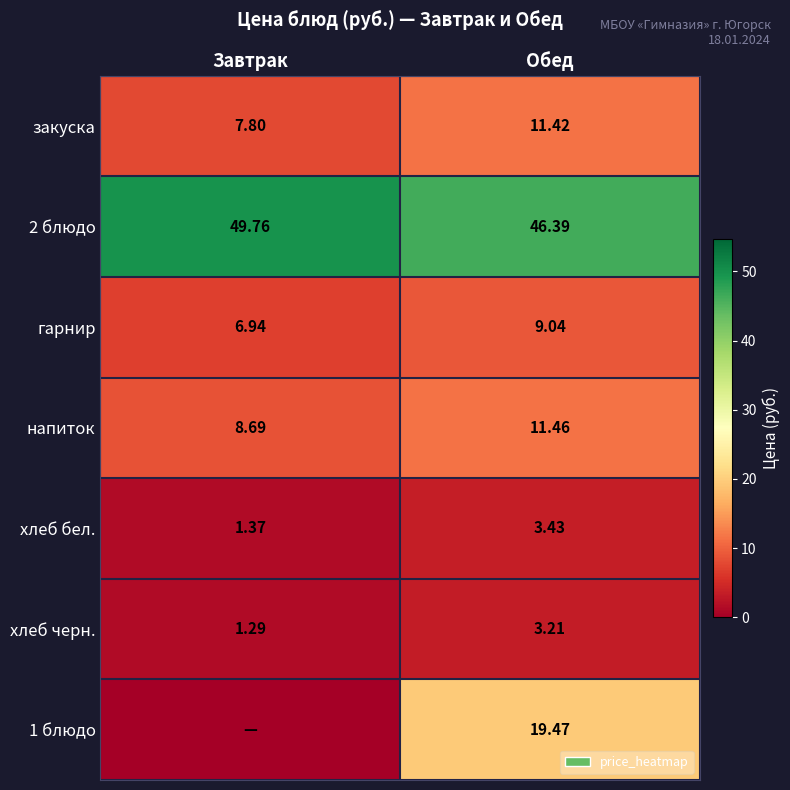

Is the value of напиток at Обед greater than the value of хлеб черн. at Завтрак?

Yes